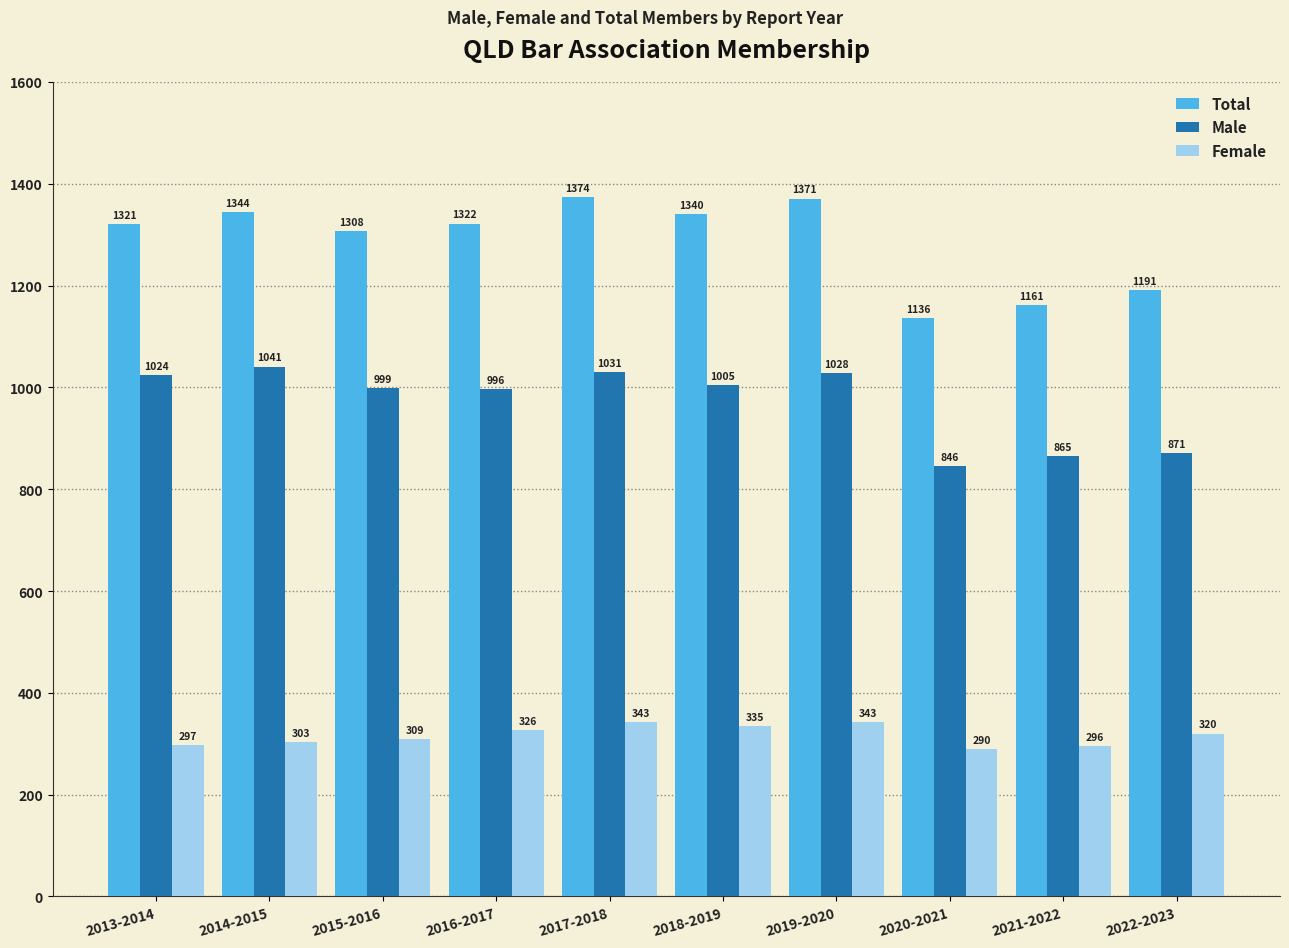

List the labels in order of Total value, largest first.

2017-2018, 2019-2020, 2014-2015, 2018-2019, 2016-2017, 2013-2014, 2015-2016, 2022-2023, 2021-2022, 2020-2021